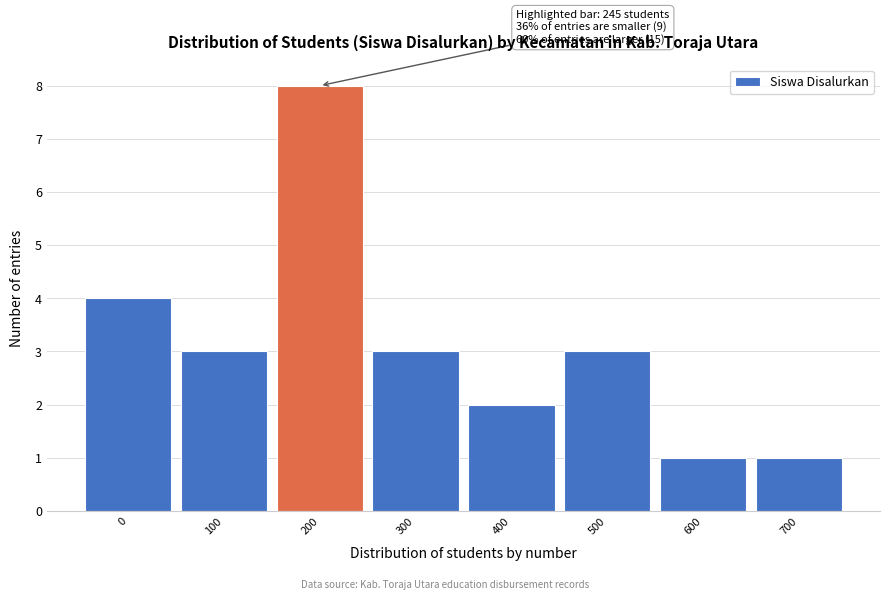

Reading right to left, what are all the values shown in this chart?

700=1	600=1	500=3	400=2	300=3	200=8	100=3	0=4